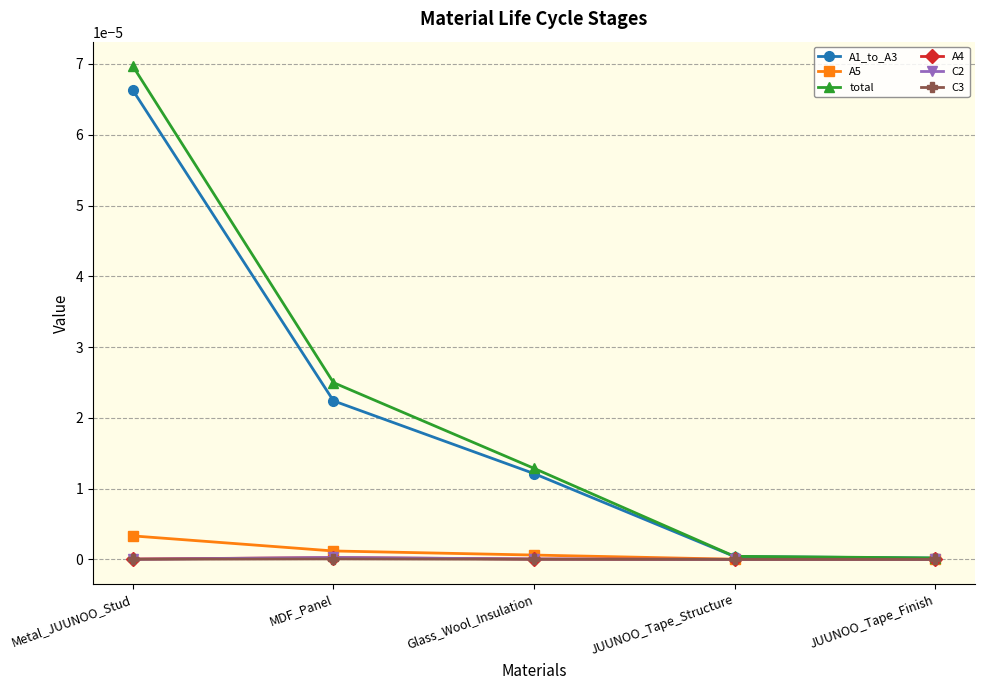

Which series has the largest range (max minus min)?

total